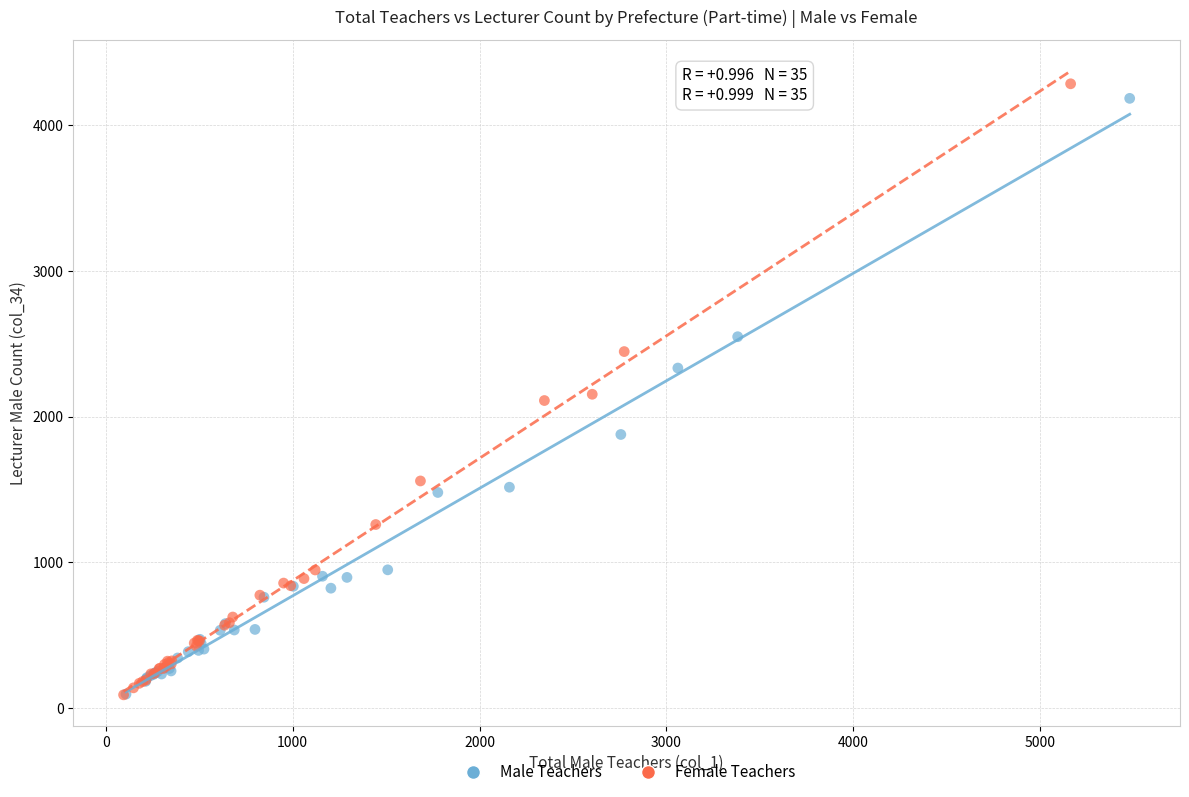

Which series has the widest spread of Y values?

Female Teachers